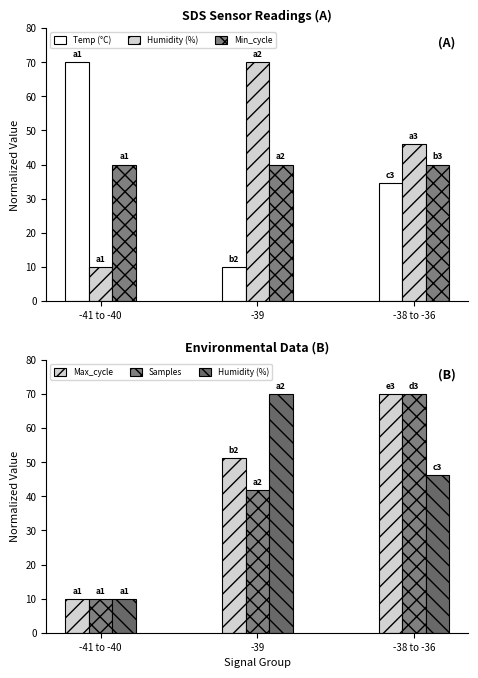

What is the spread (max minus min) of values at -38 to -36?

35.5